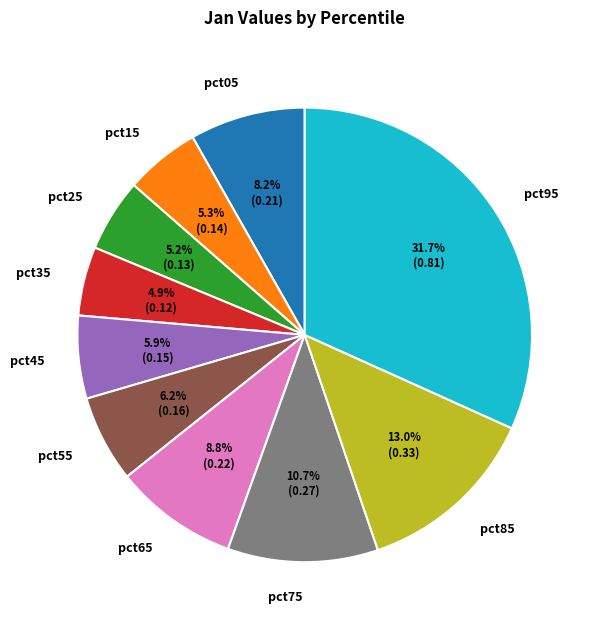

Count the number of slices in the pie.

10